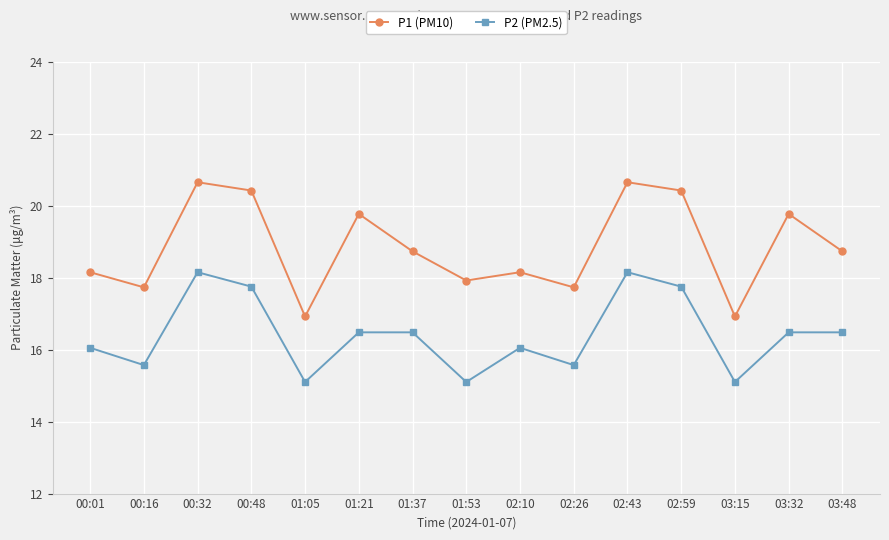

What are all the series names shown in the legend?

P1 (PM10), P2 (PM2.5)